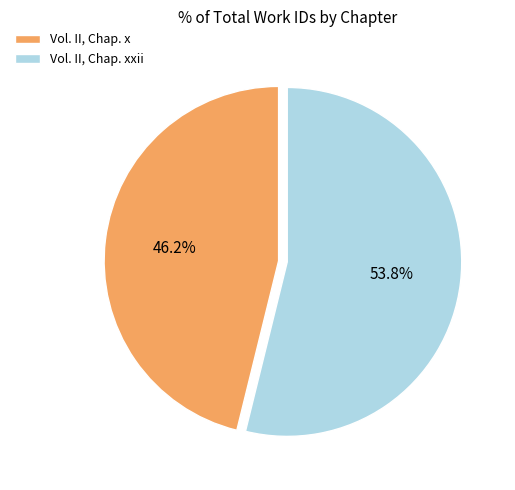

How many slices are in this pie chart?

2